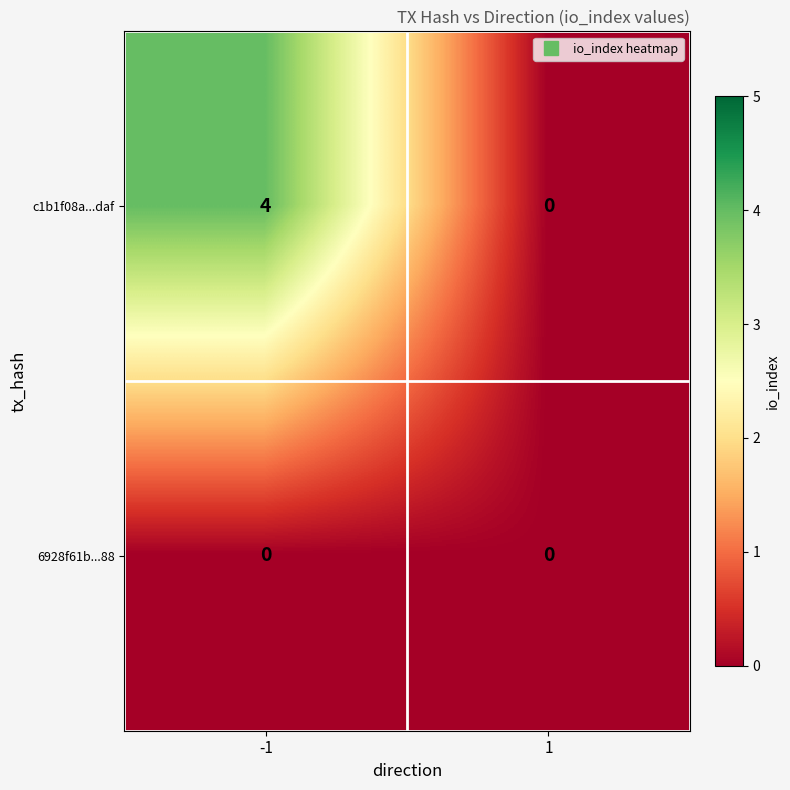

At how many categories does at least one series exceed 1?

1